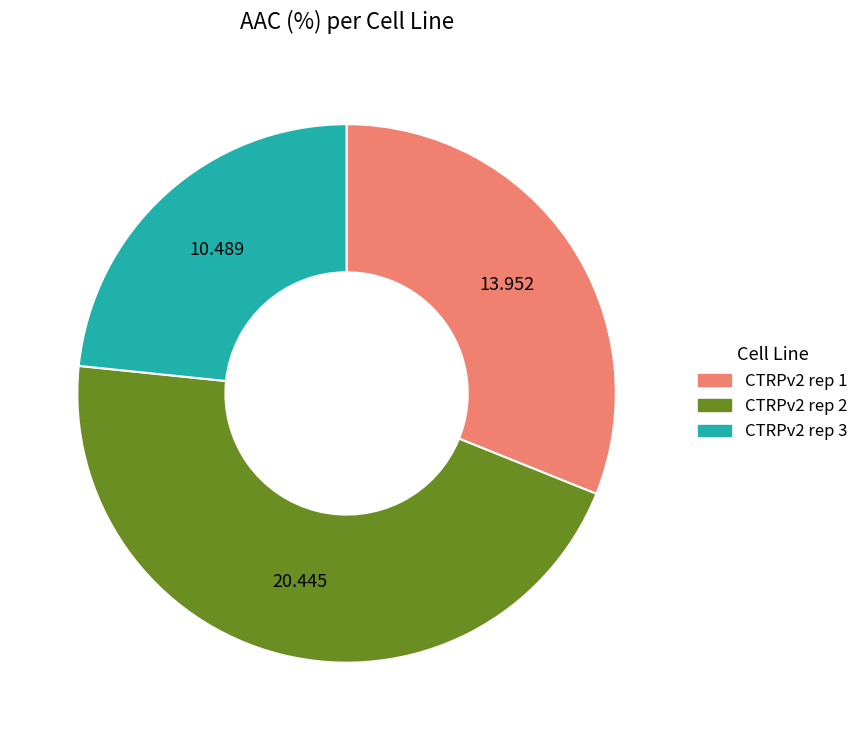

How many slices are in this pie chart?

3